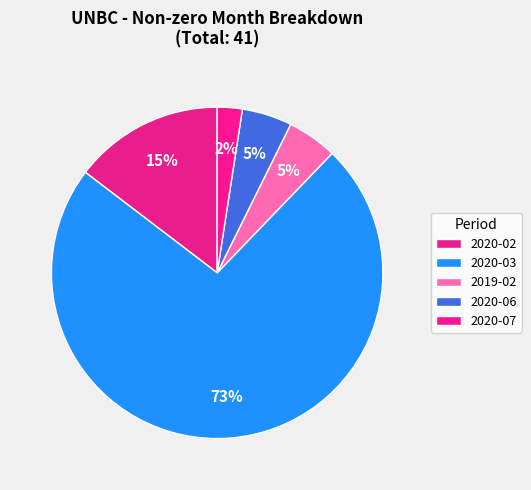

What is the ratio of the value at 2020-06 to the value at 2019-02?

1.0